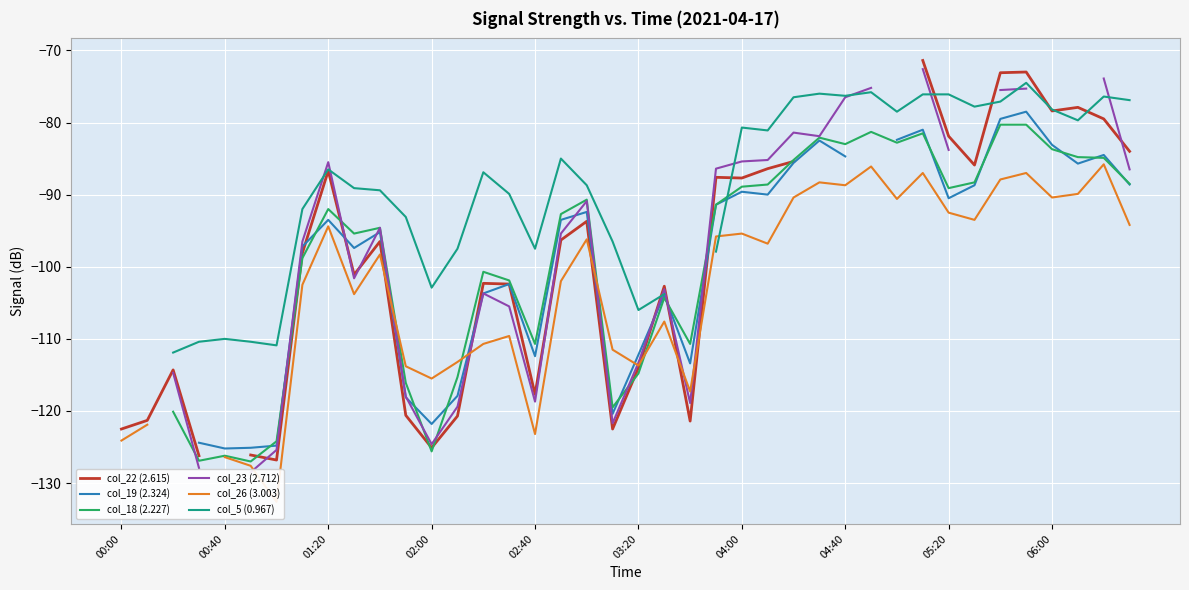

What is the sum of the col_23 (2.712) values at 02:00 and 10?

-222.5